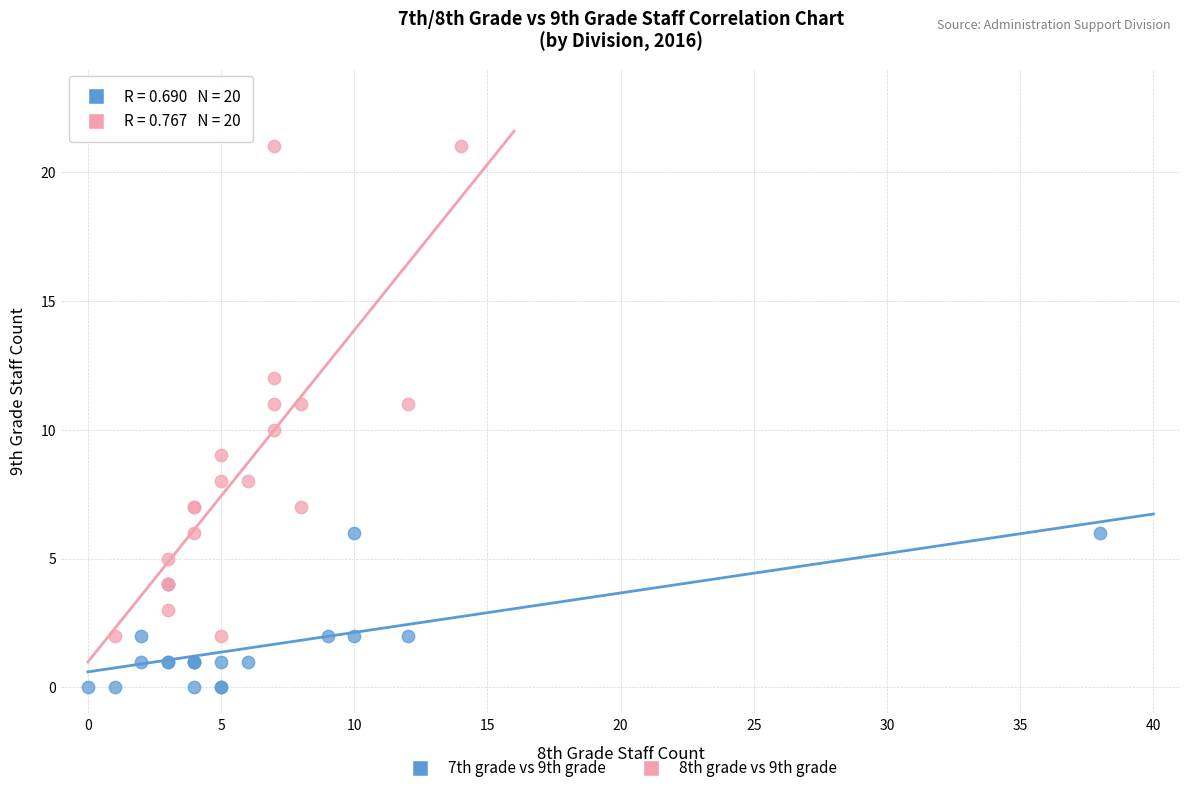

Which series reaches the minimum Y coordinate?

7th grade vs 9th grade